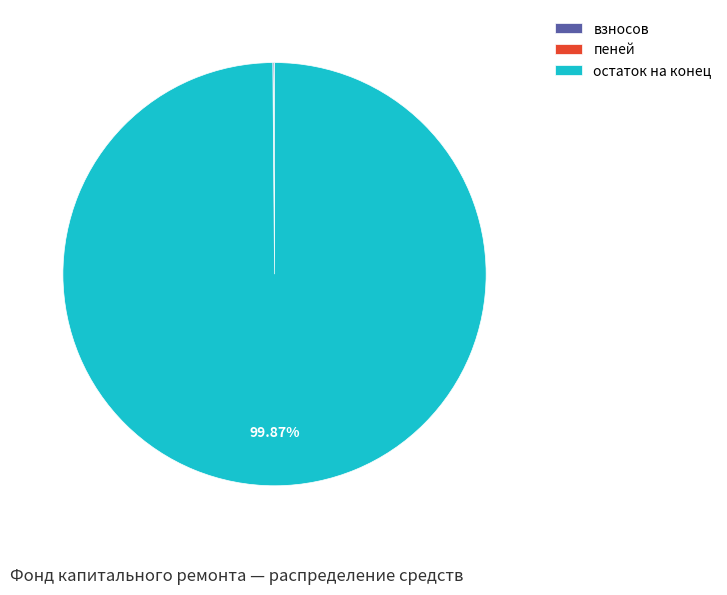

What is the largest slice in the pie chart?

остаток на конец